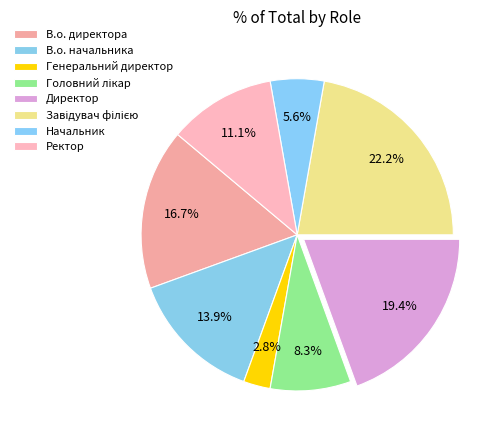

Is there a majority slice in this chart?

No